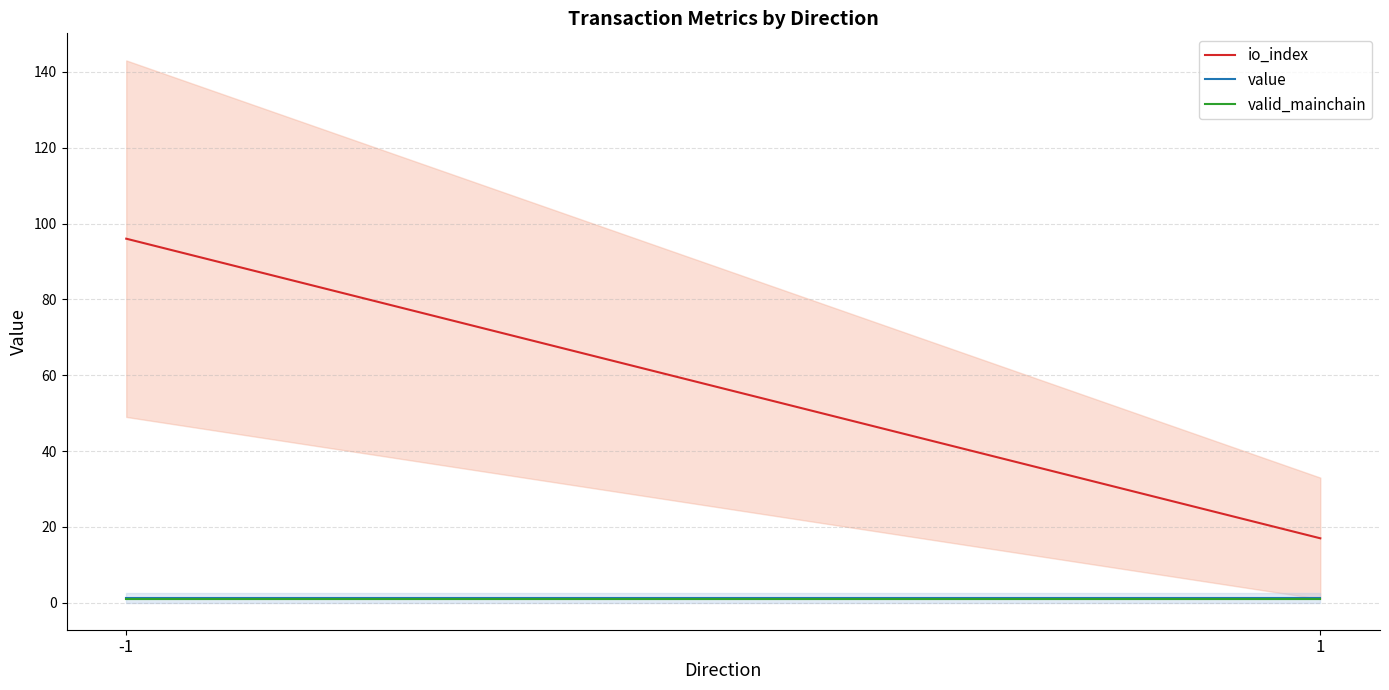

Is it true that valid_mainchain equals 1.0 at -1?

True